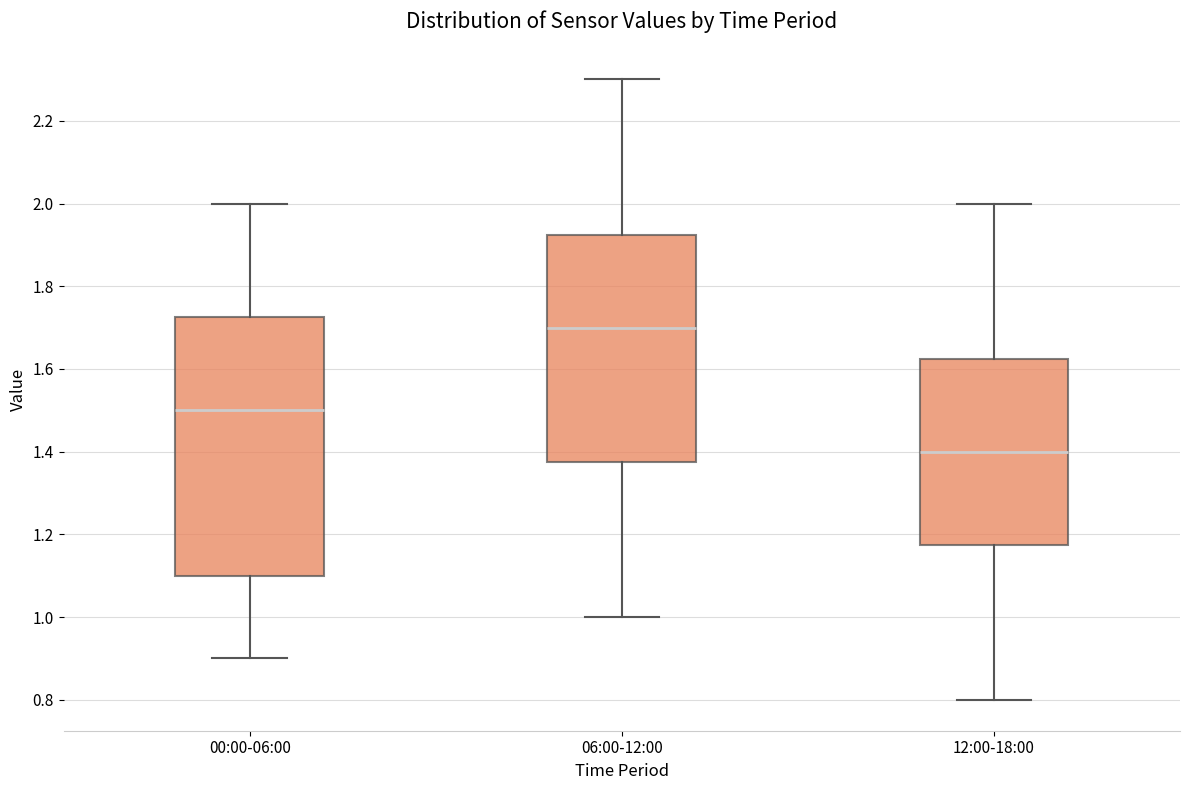

Where is the lower edge of the box for 06:00-12:00 on the y-axis? The values are not printed on the chart, so give them approximately, as read against the axis.

1.38